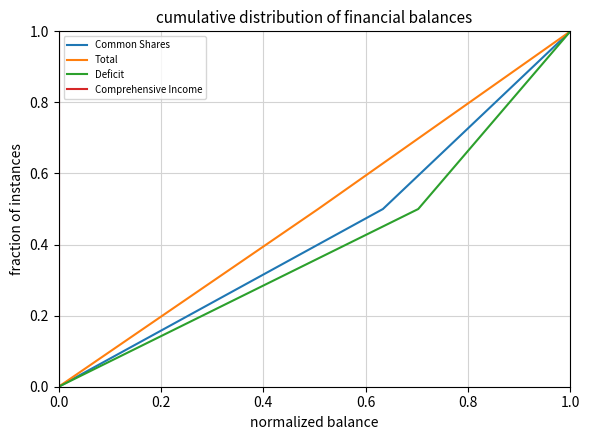

Which category has the highest value in the Deficit series?

1.0